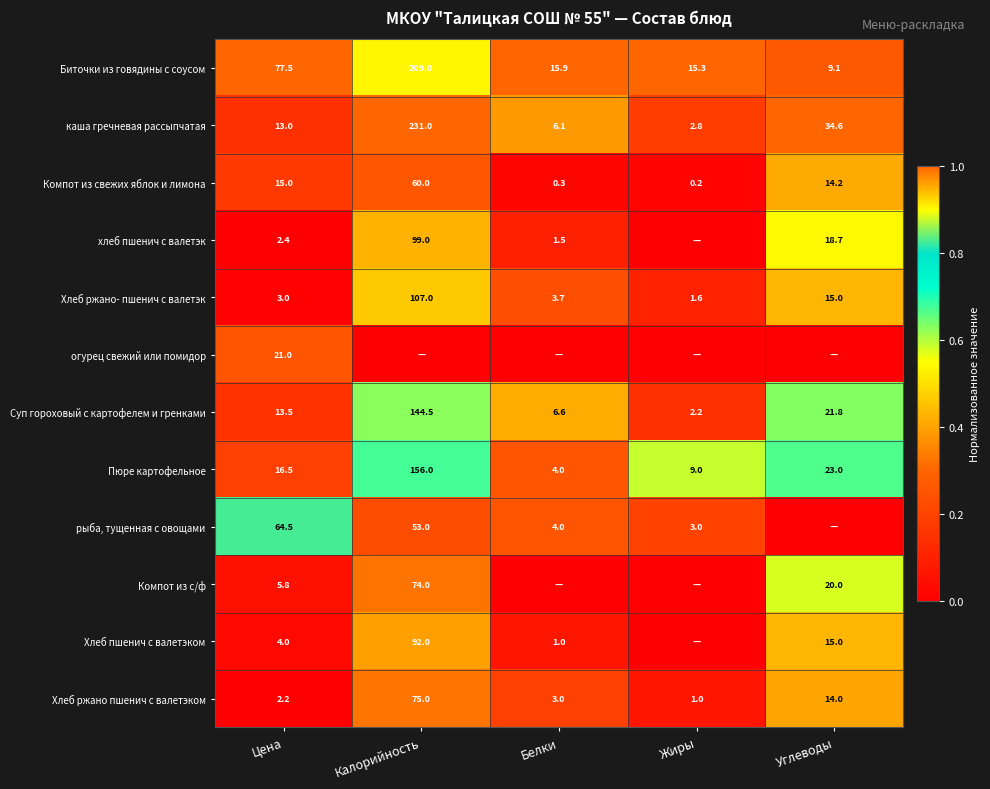

At which category is the sum across all series the highest?

Калорийность